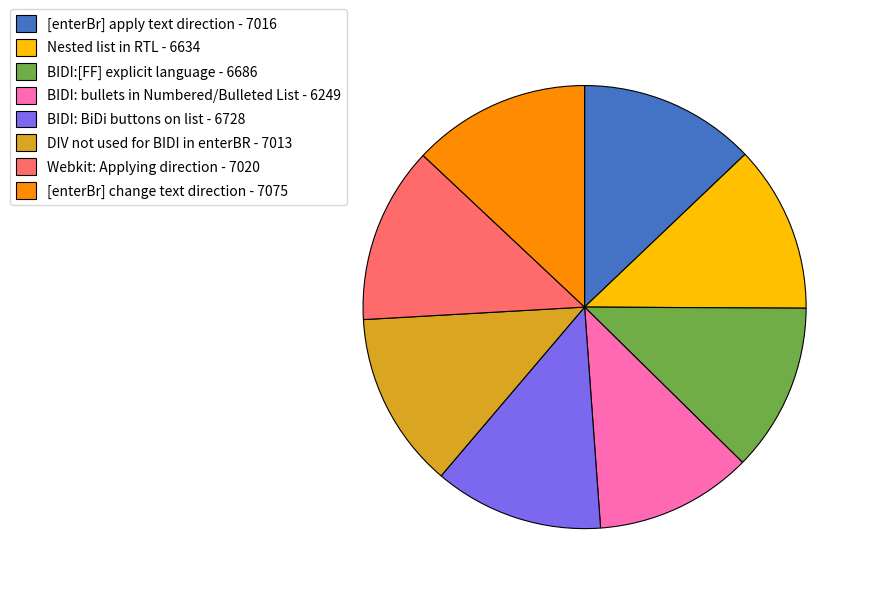

True or false: Nested list in RTL accounts for 22% of the total.

False